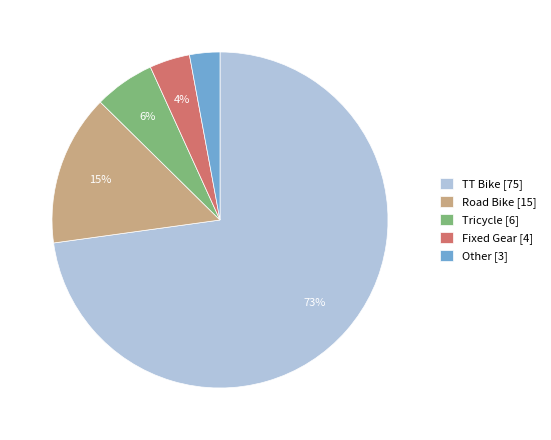

Approximately how many times larger is the value at Fixed Gear [4] compared to Other [3]?

1.3